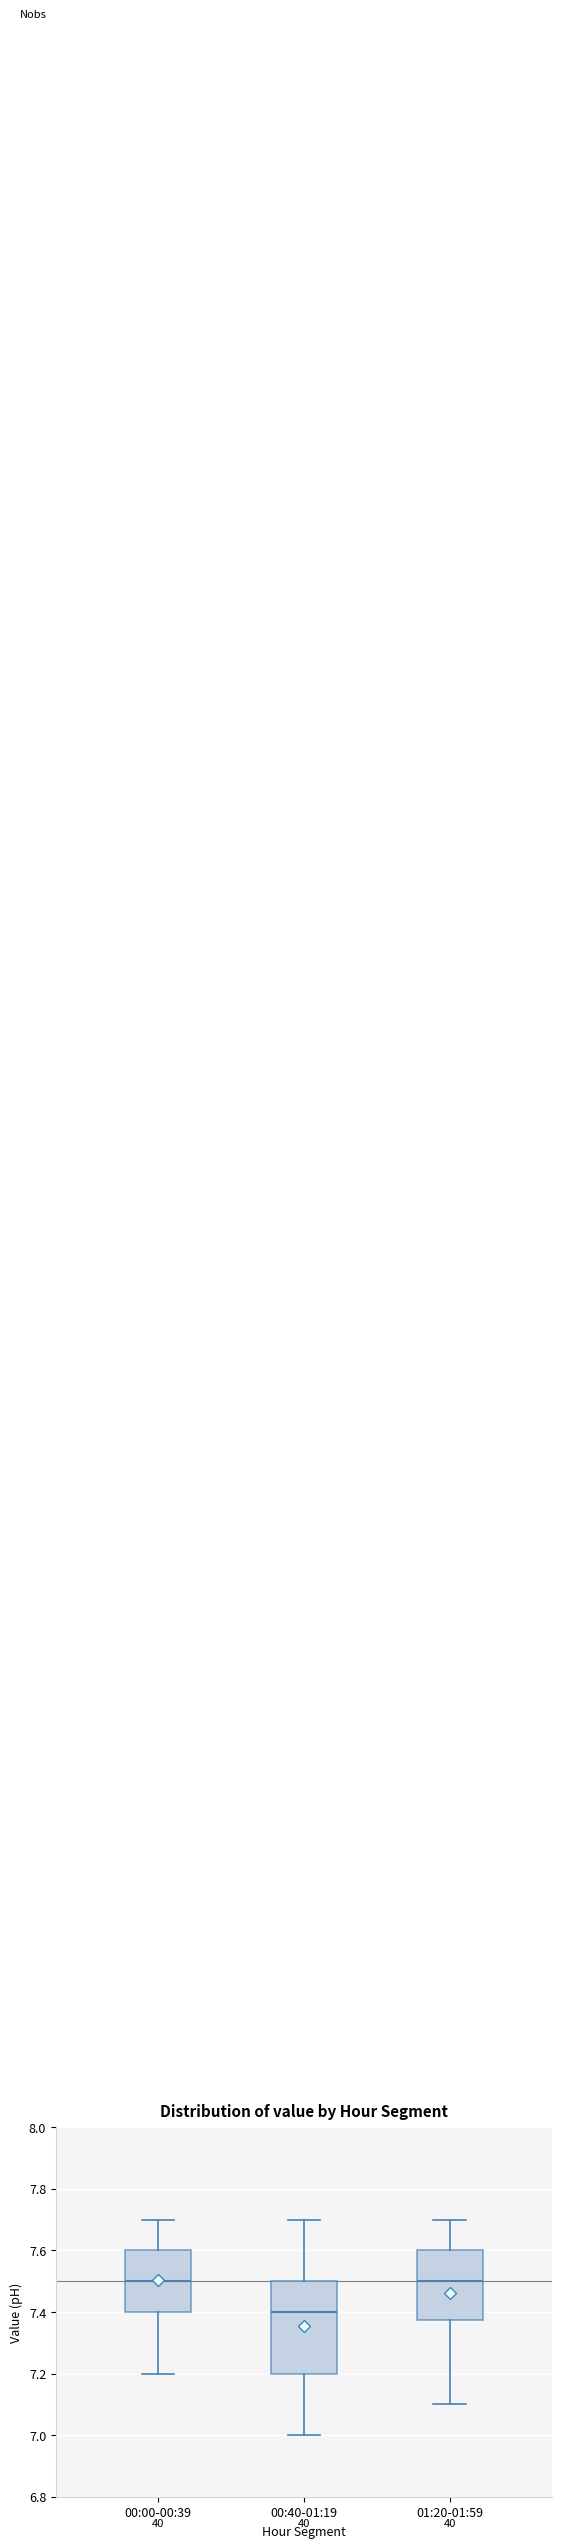

Reading left to right, transcribe this box plot: for each box, give where its median line is, the range the box spans, and where its two whiskers end, as read against the y-axis. The values are not printed on the chart, so give them approximately, as read against the axis.

00:00-00:39: median 7.50, box 7.40 to 7.60, whiskers 7.20 to 7.70
00:40-01:19: median 7.40, box 7.20 to 7.50, whiskers 7.00 to 7.70
01:20-01:59: median 7.50, box 7.38 to 7.60, whiskers 7.10 to 7.70